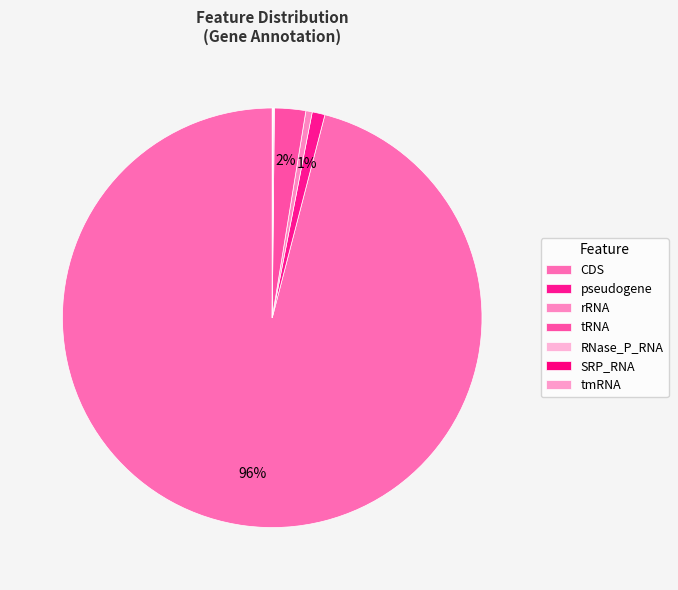

Does any single category account for the majority?

Yes